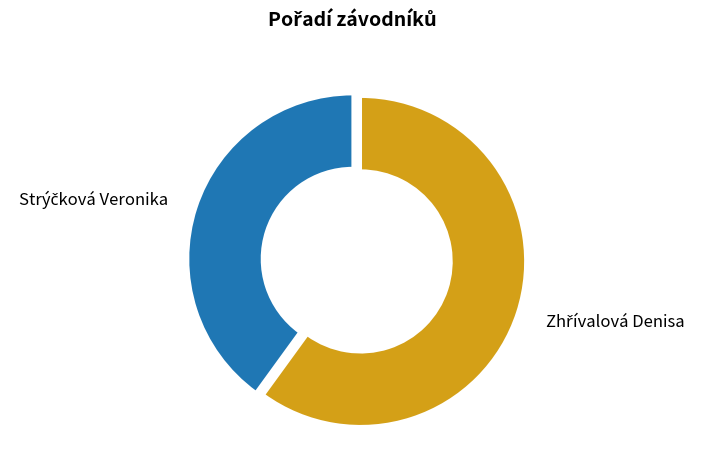

Does any single category account for the majority?

Yes